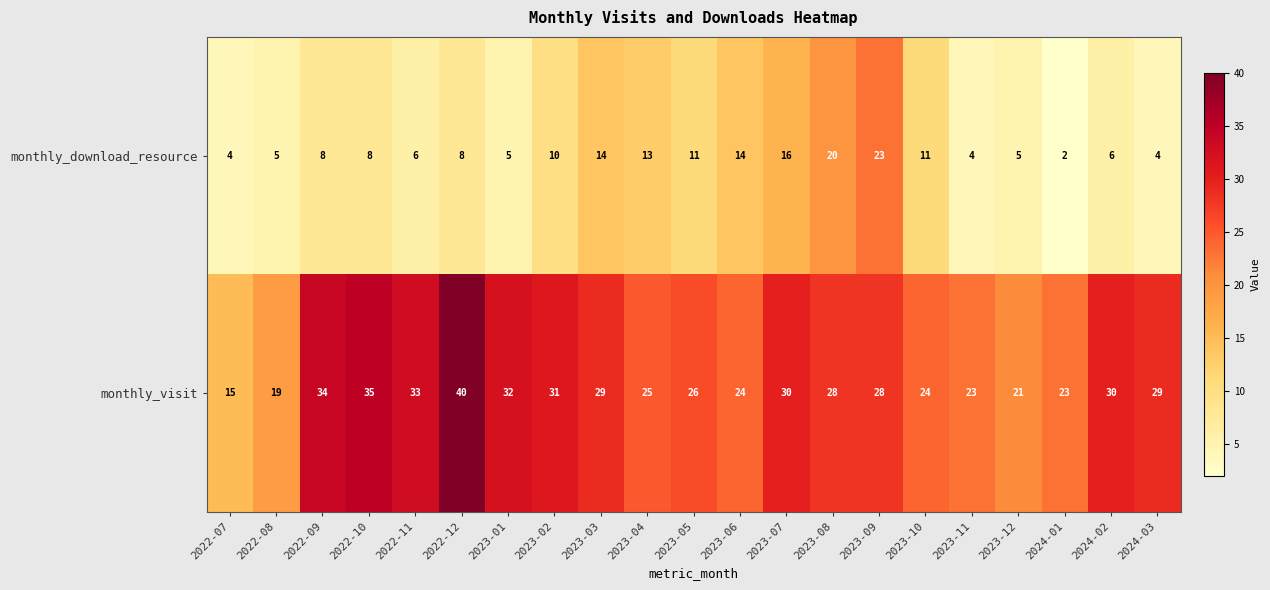

What is the maximum value shown in the chart?

40